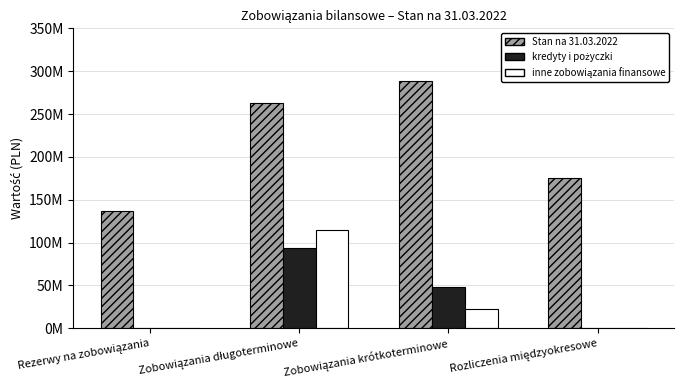

Which series has the largest range (max minus min)?

Stan na 31.03.2022